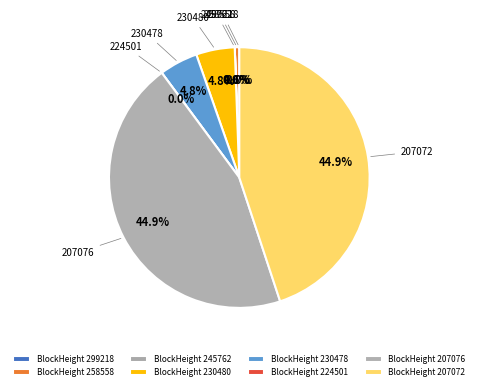

Which category has the smallest portion of the pie?

224501